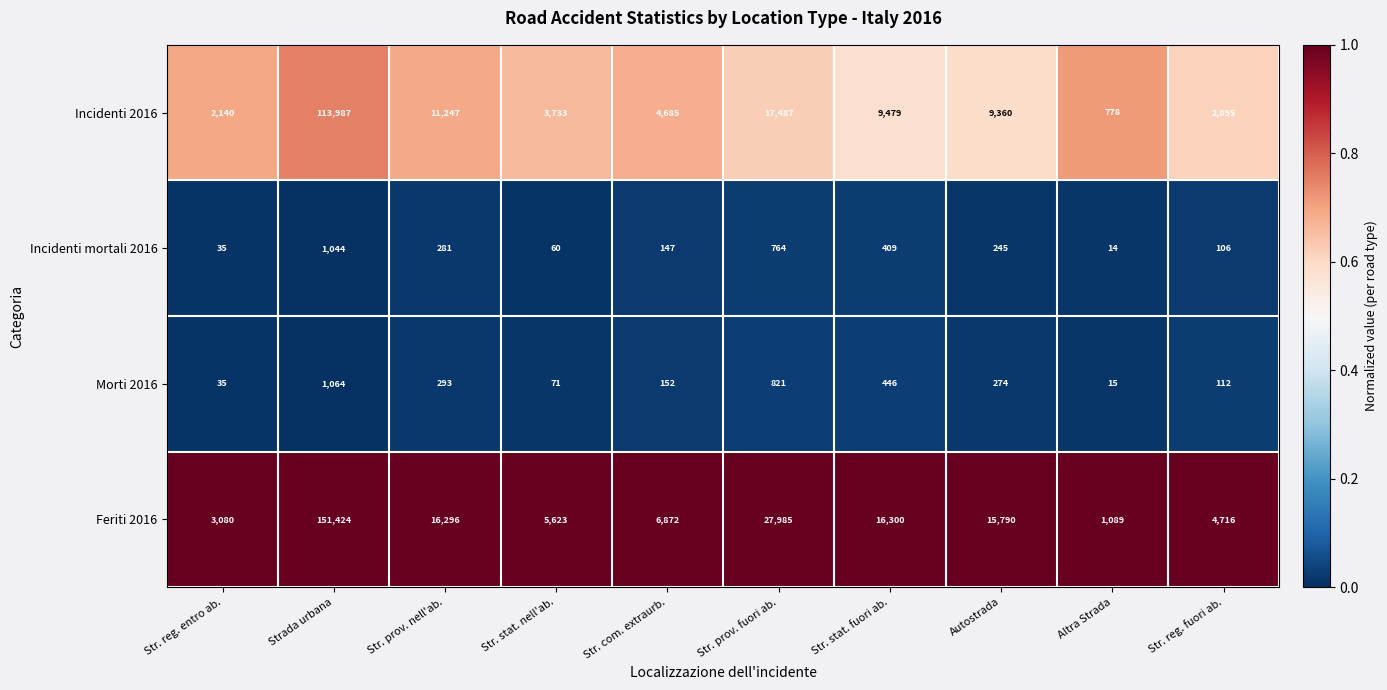

What is the total value across all series at Autostrada?

25669